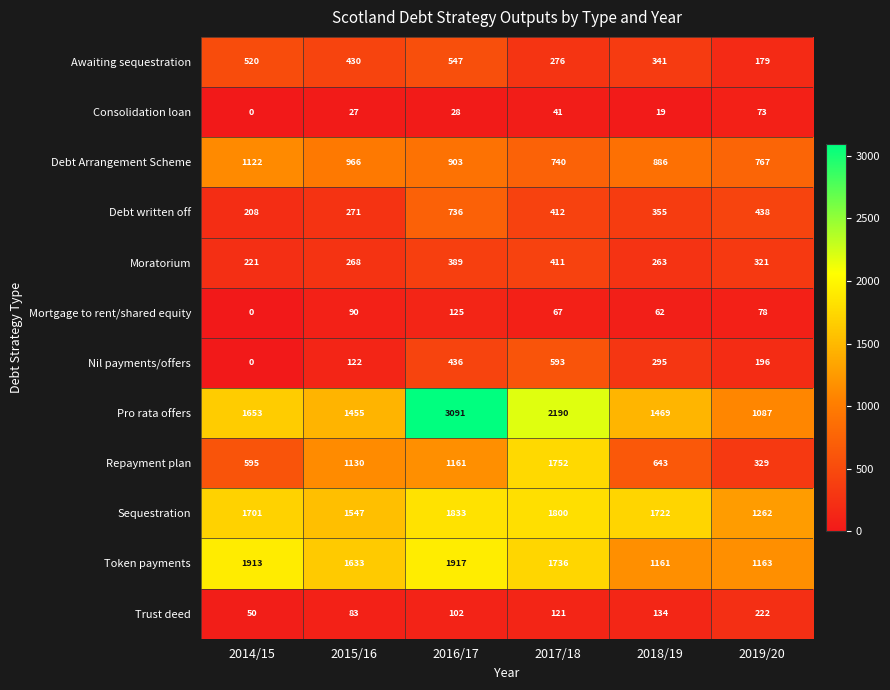

The Mortgage to rent/shared equity series shows 78 at 2019/20. True or false?

True